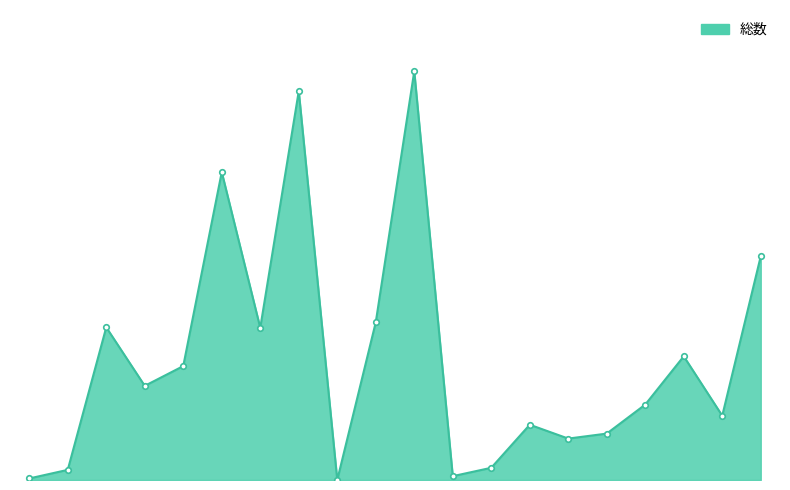

Where is the first local minimum?

3